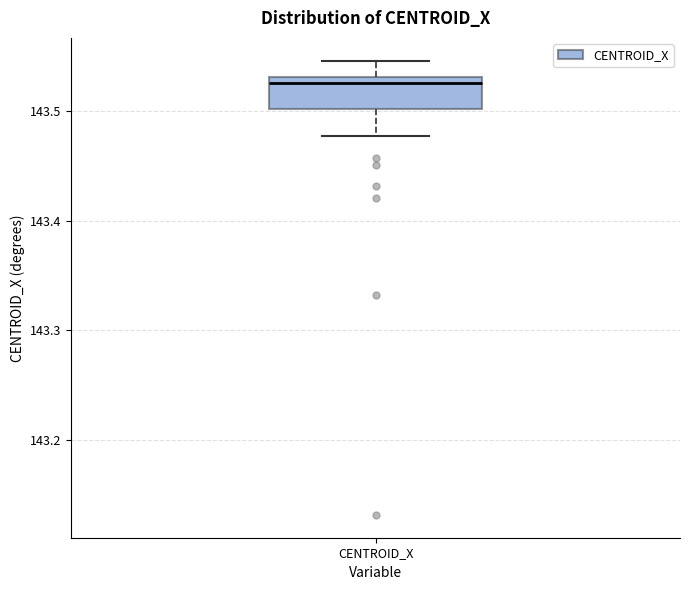

Where is the upper edge of the box for CENTROID_X on the y-axis? The values are not printed on the chart, so give them approximately, as read against the axis.

143.53